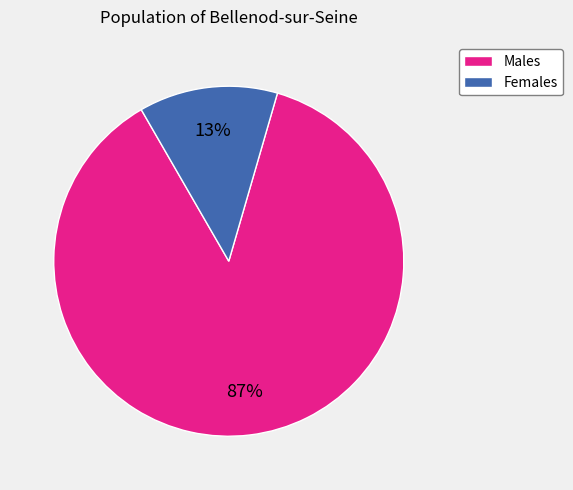

Does any single category account for the majority?

Yes